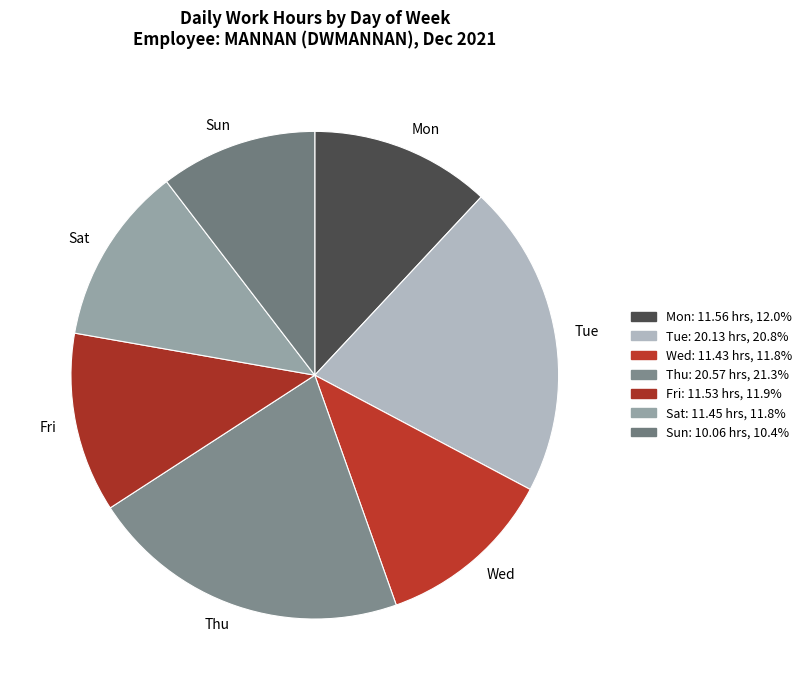

What is the smallest slice in the pie chart?

Sun